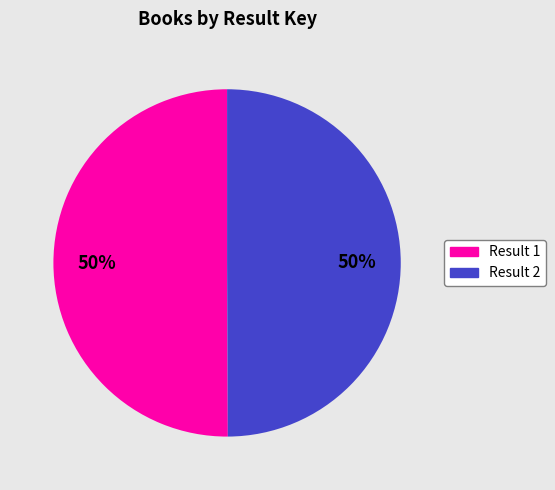

To the nearest percent, what is the average slice percentage?

50%